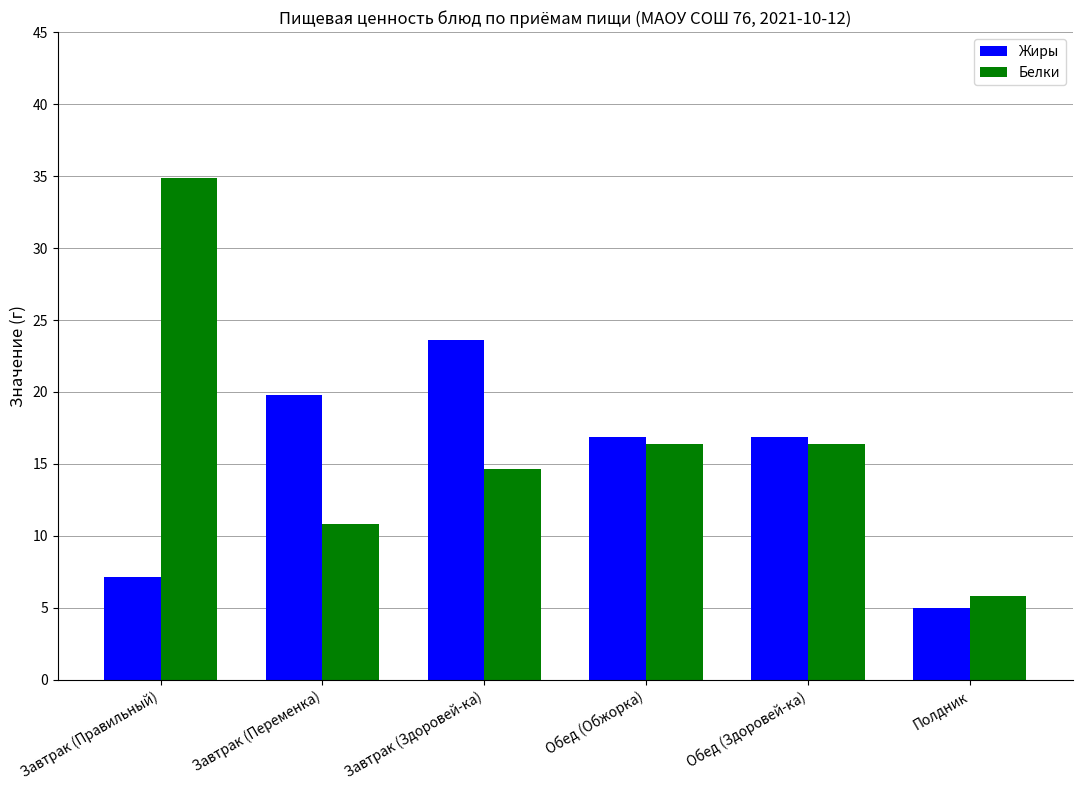

Where does the Белки series first go above 16?

Завтрак (Правильный)